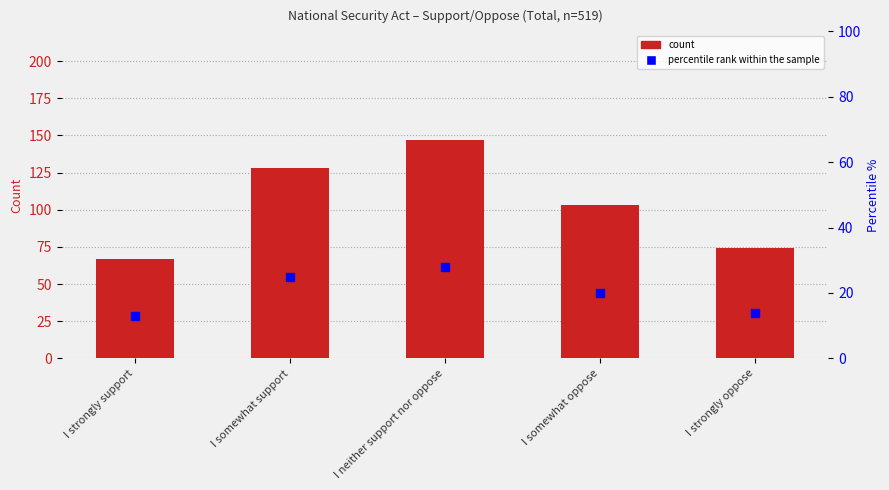

At which category is the sum across all series the highest?

I neither support nor oppose